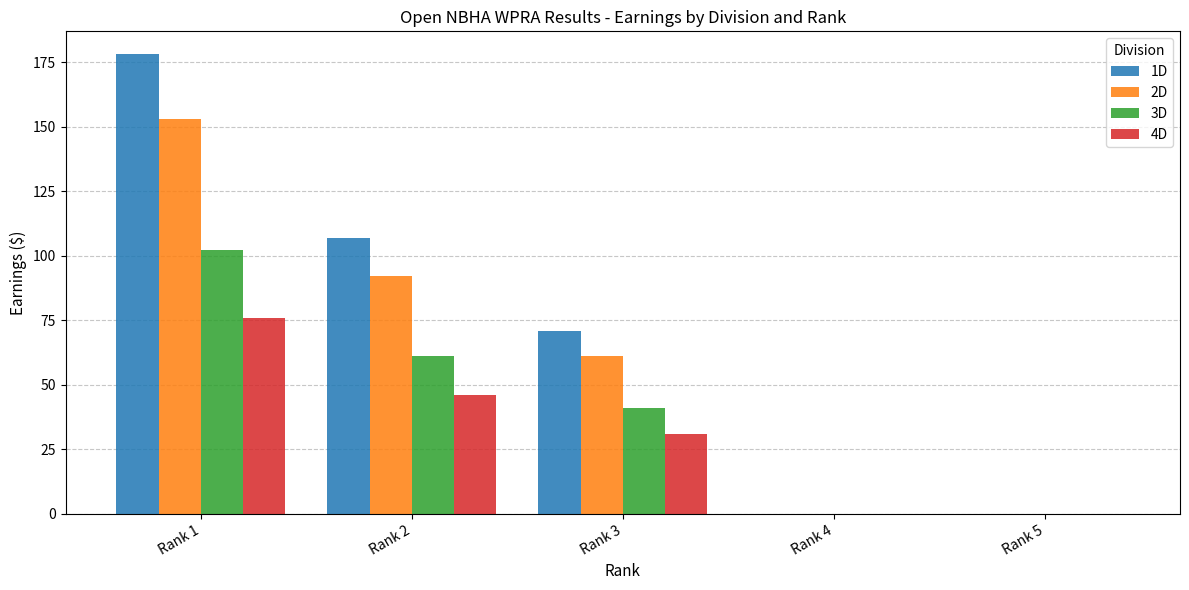

Reading left to right, transcribe all the data shown in this chart.

1D: Rank 1=178	Rank 2=107	Rank 3=71	Rank 4=0	Rank 5=0
2D: Rank 1=153	Rank 2=92	Rank 3=61	Rank 4=0	Rank 5=0
3D: Rank 1=102	Rank 2=61	Rank 3=41	Rank 4=0	Rank 5=0
4D: Rank 1=76	Rank 2=46	Rank 3=31	Rank 4=0	Rank 5=0